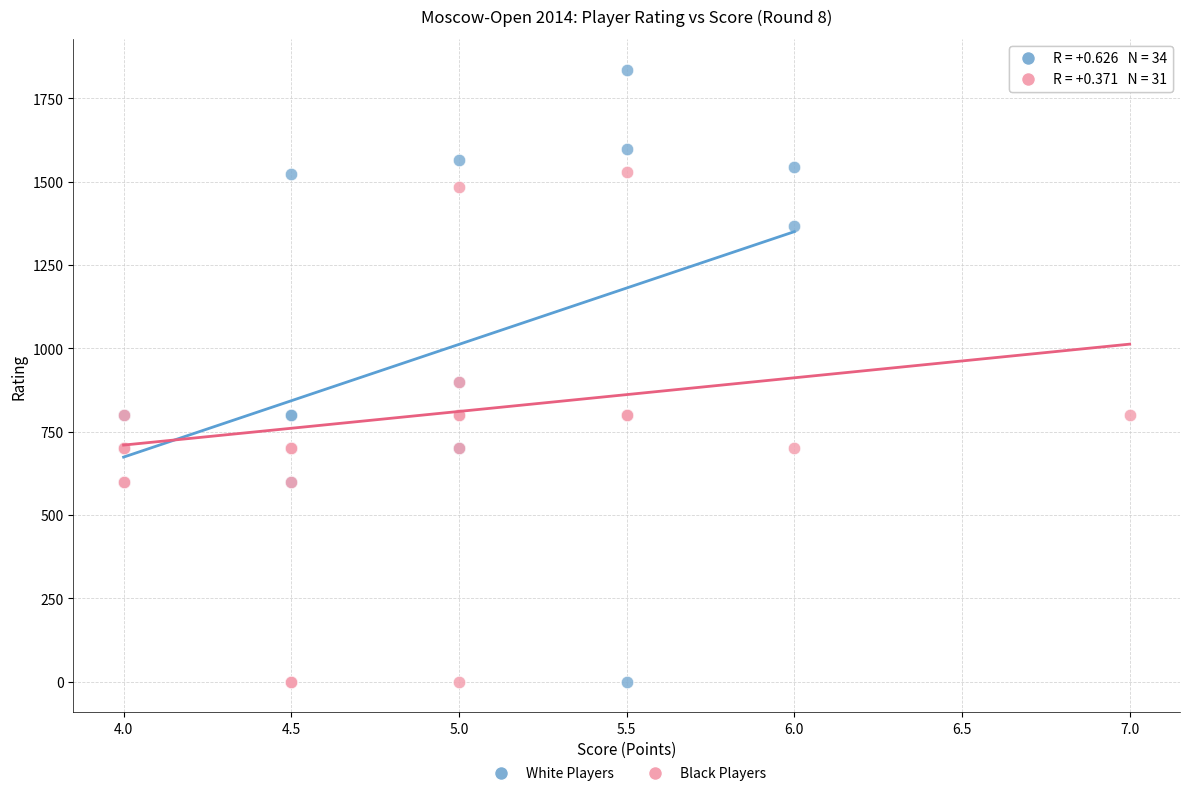

Which series contains the highest Y value?

White Players